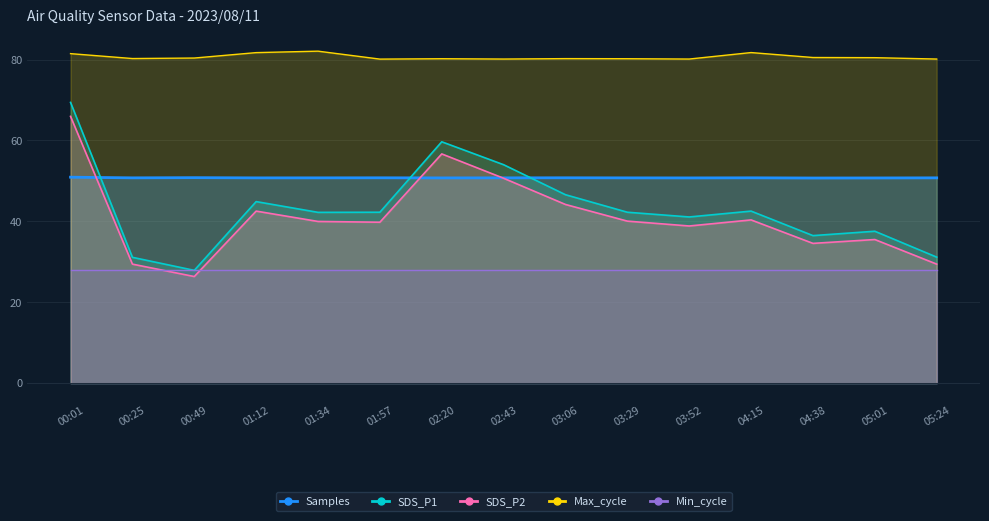

At which label does SDS_P2 first exceed 39?

00:01